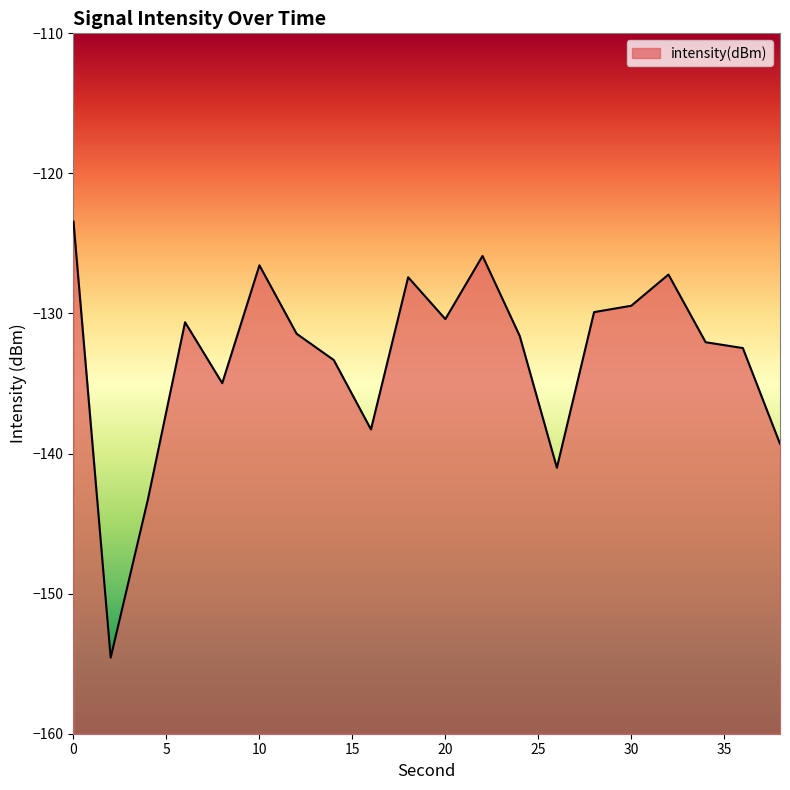

Rank the categories by value from highest to lowest.

0, 22, 10, 32, 18, 30, 28, 20, 6, 12, 24, 34, 36, 14, 8, 16, 38, 26, 4, 2